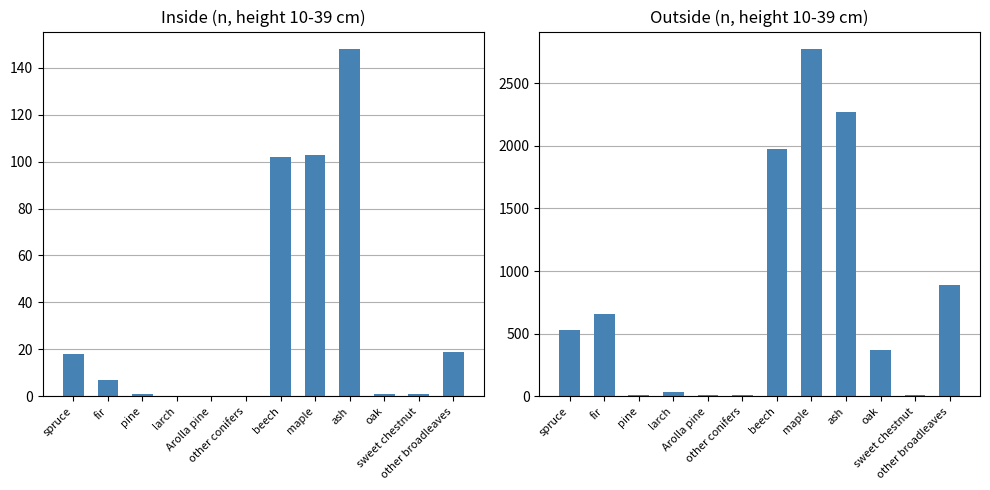

Reading left to right, list all the values displayed in this chart.

inside: 18	7	1	0	0	0	102	103	148	1	1	19
outside: 529	658	8	38	10	14	1977	2773	2273	373	11	892